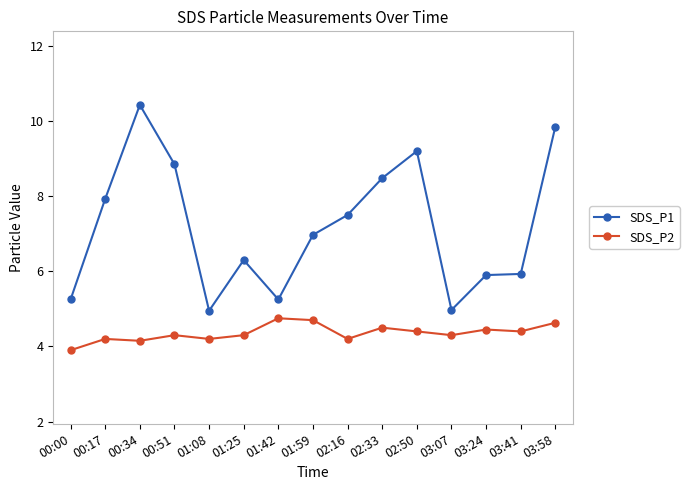

What is the spread (max minus min) of values at 03:07?

0.7